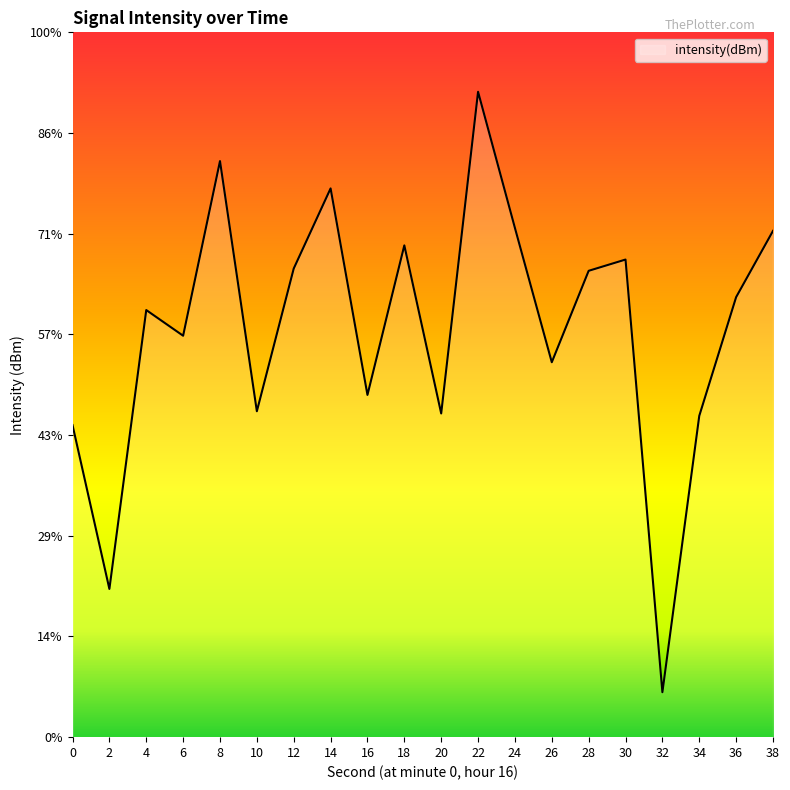

What is the value of the 4th point from the left?

-130.1